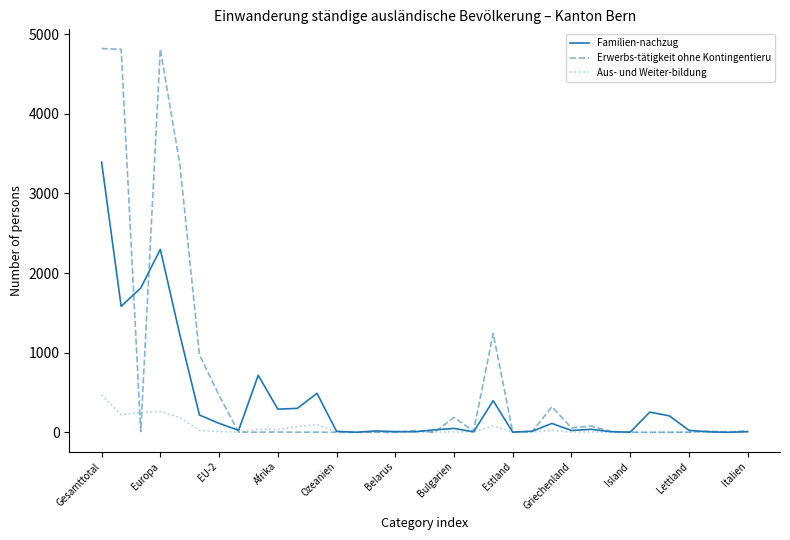

What is the greatest value displayed?

4820